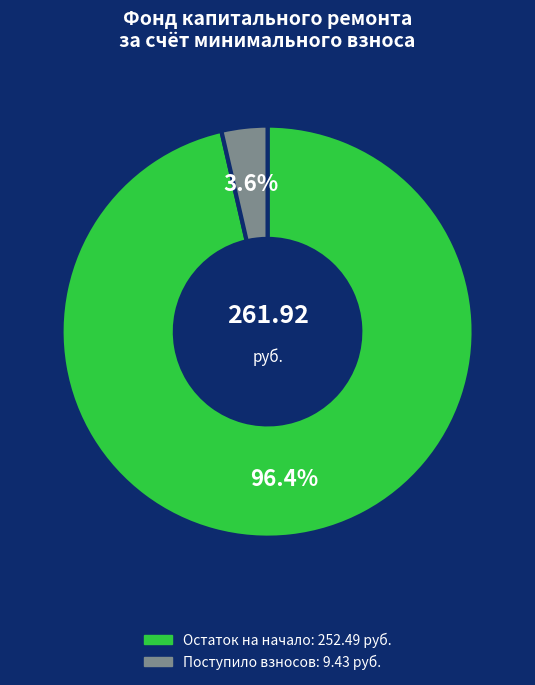

Is there a majority slice in this chart?

Yes